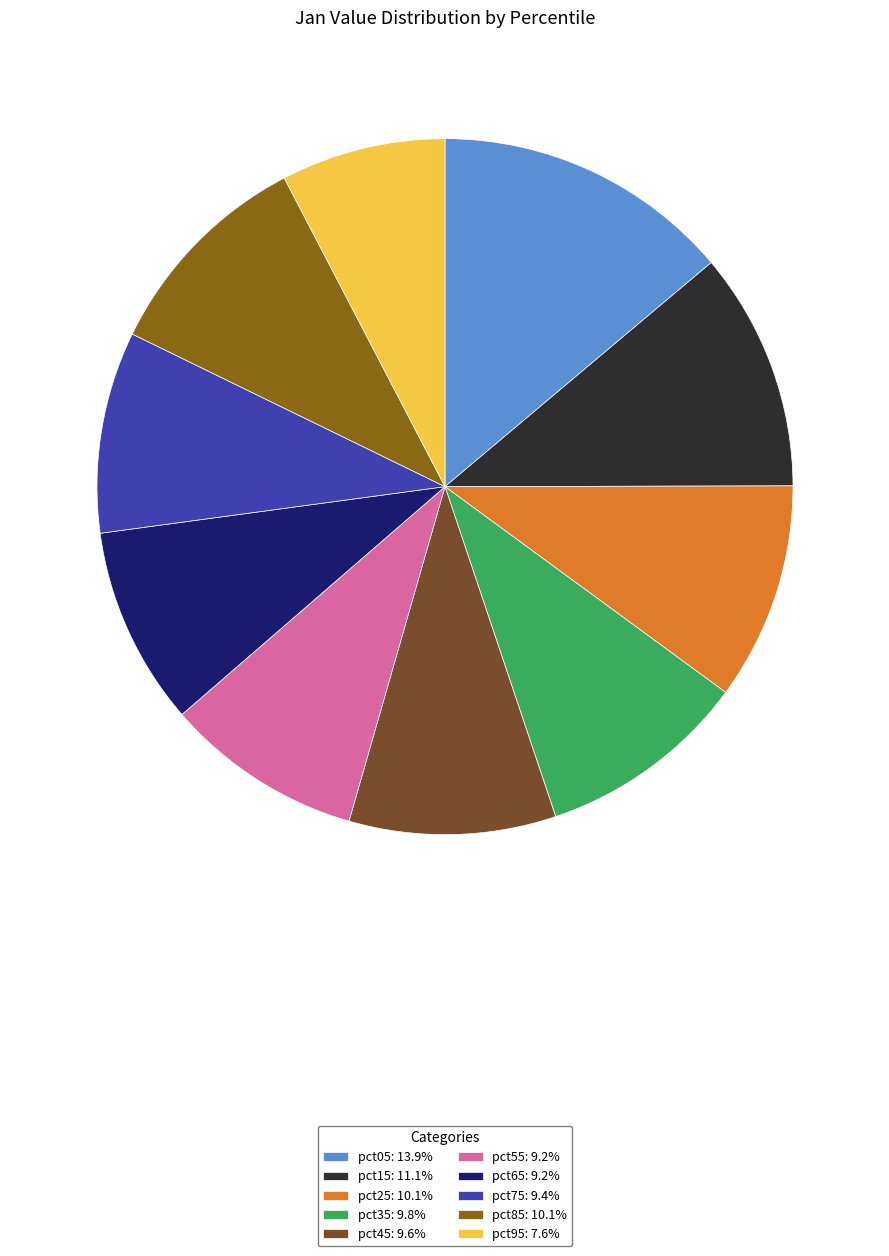

Is it true that pct15 is 23% of the pie?

False